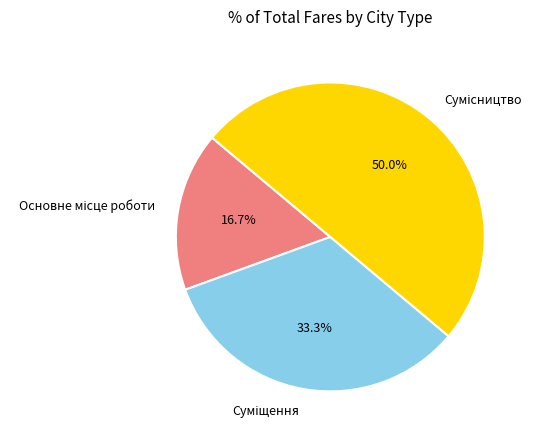

How many segments does this pie chart have?

3